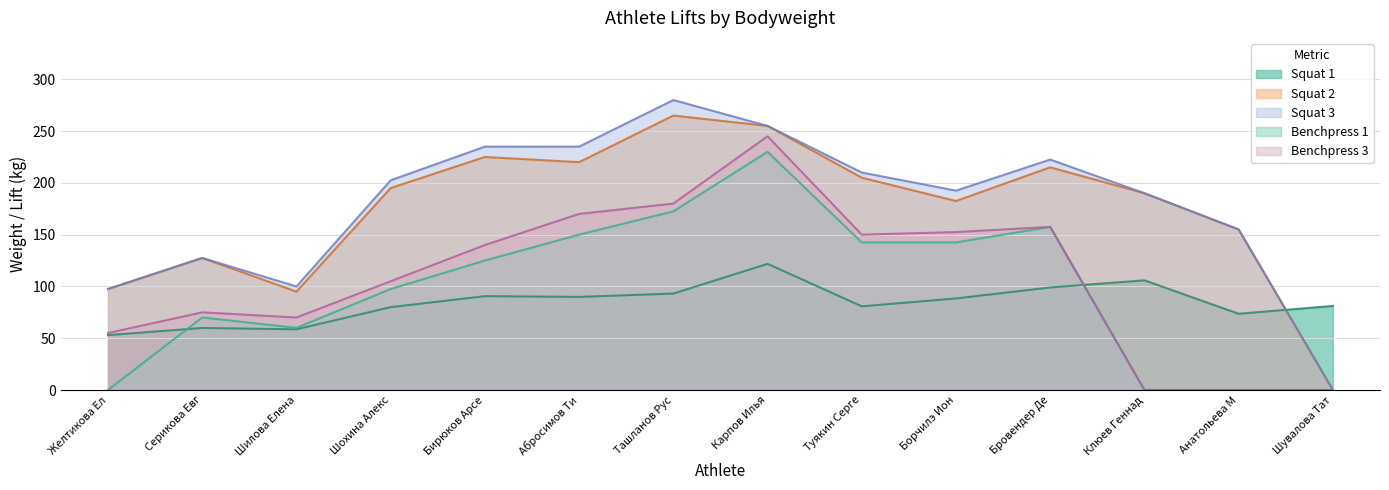

Is it true that Benchpress 3 equals 151.7 at Шохина Алекс?

False